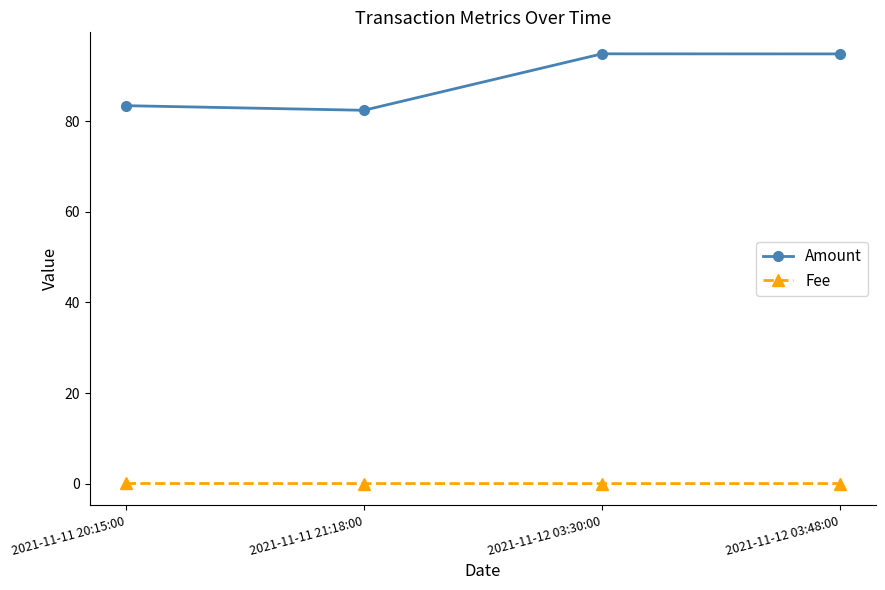

In Fee, how many points are lower than both neighbors (excluding endpoints)?

1